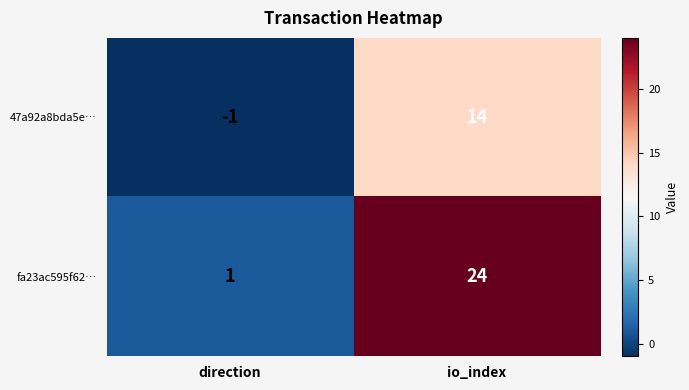

Which series has the largest total across all categories?

fa23ac595f62…